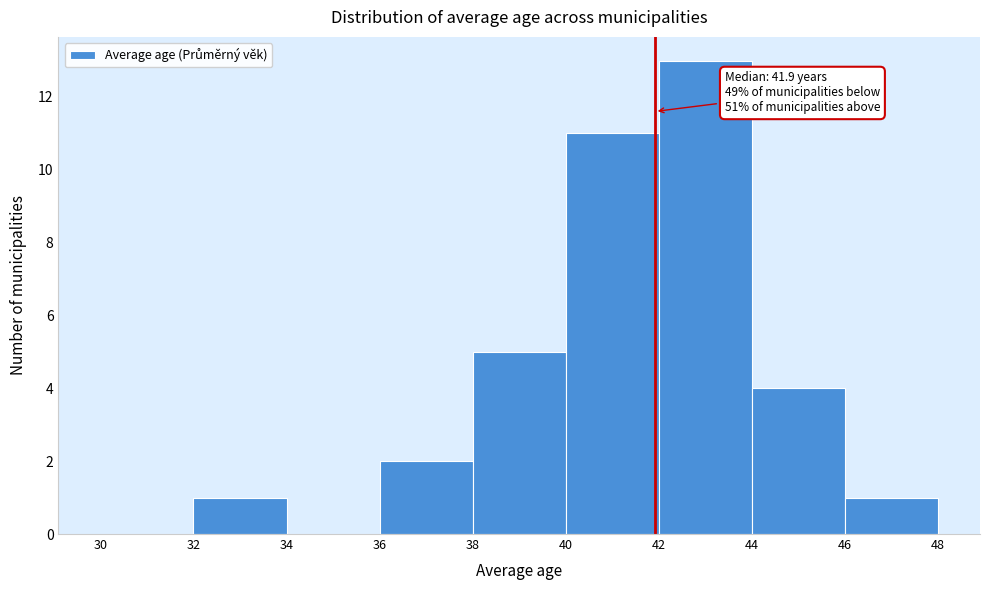

Over which range of the x-axis is the bar tallest?

42 to 44